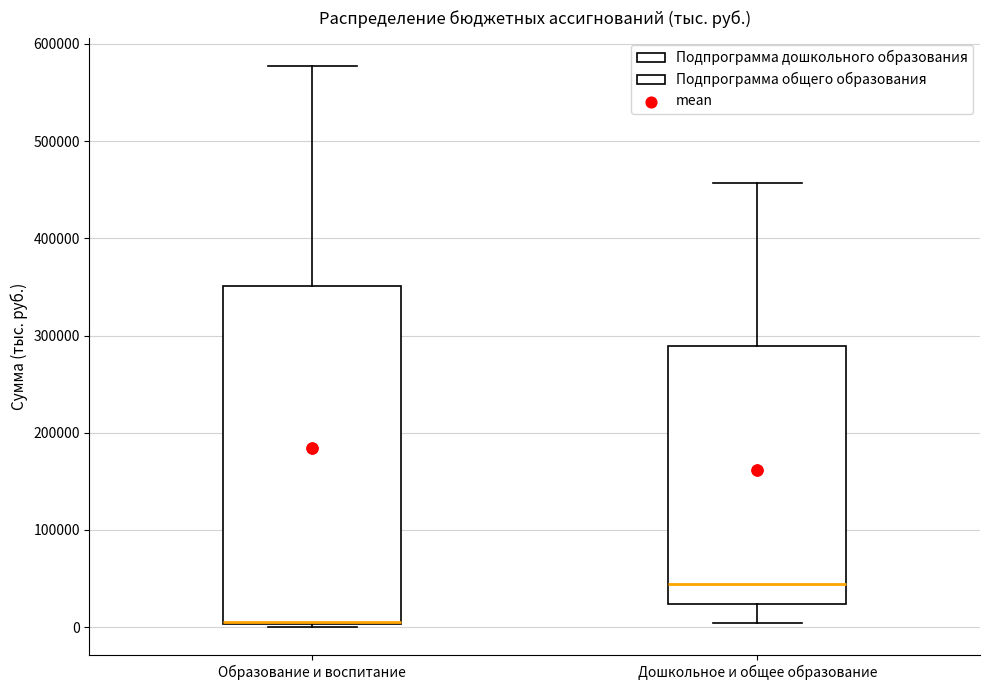

Reading left to right, transcribe this box plot: for each box, give where its median line is, the range the box spans, and where its two whiskers end, as read against the y-axis. The values are not printed on the chart, so give them approximately, as read against the axis.

Образование и воспитание: median 10000 (drawn on the box's lower edge), box 0 to 350000, whiskers 0 (just below the box's lower edge) to 580000
Дошкольное и общее образование: median 40000, box 20000 to 290000, whiskers 0 to 460000